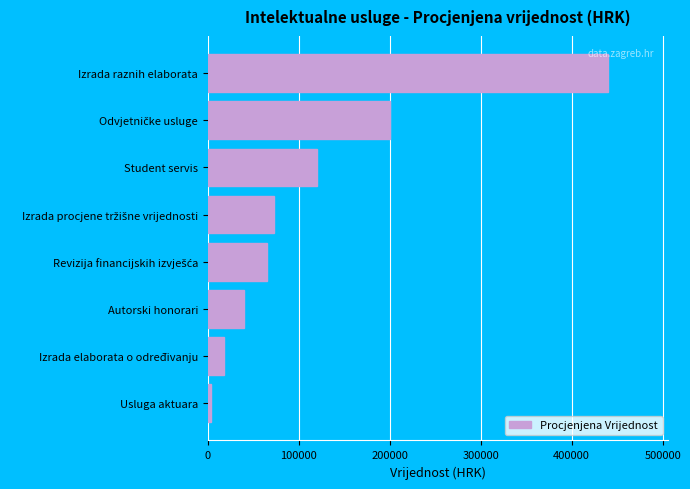

Which has a higher value, Izrada raznih elaborata or Autorski honorari?

Izrada raznih elaborata